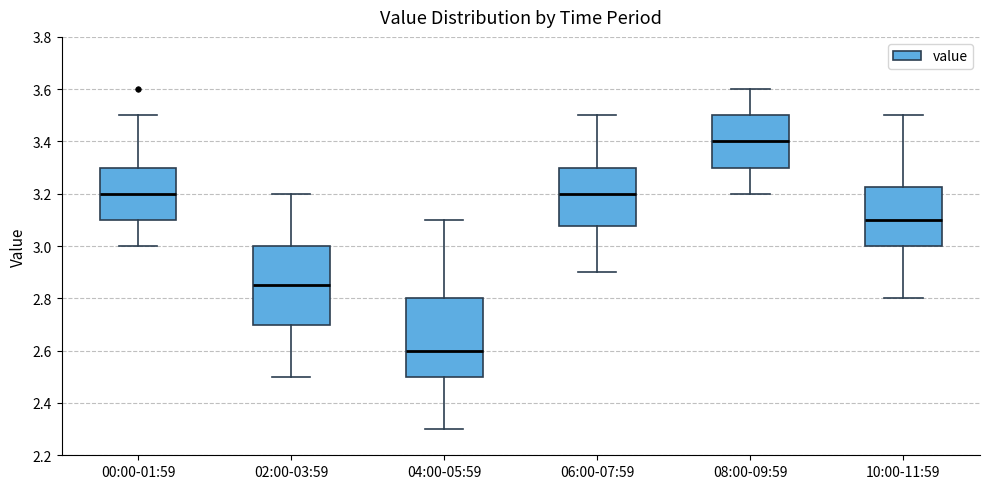

Where does the median line of the box for 10:00-11:59 sit on the y-axis? The values are not printed on the chart, so give them approximately, as read against the axis.

3.10